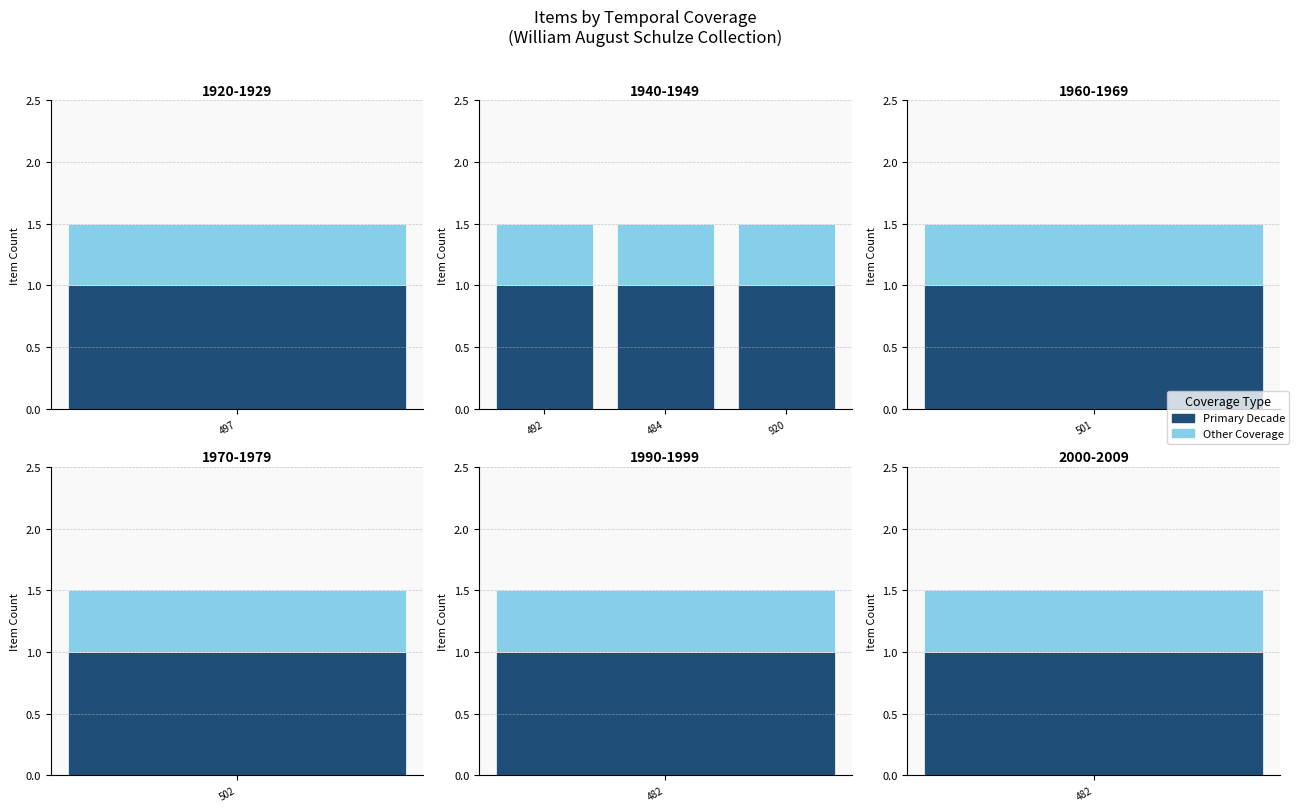

What is the value of the Other Coverage bar at the 1st from the left?

0.5